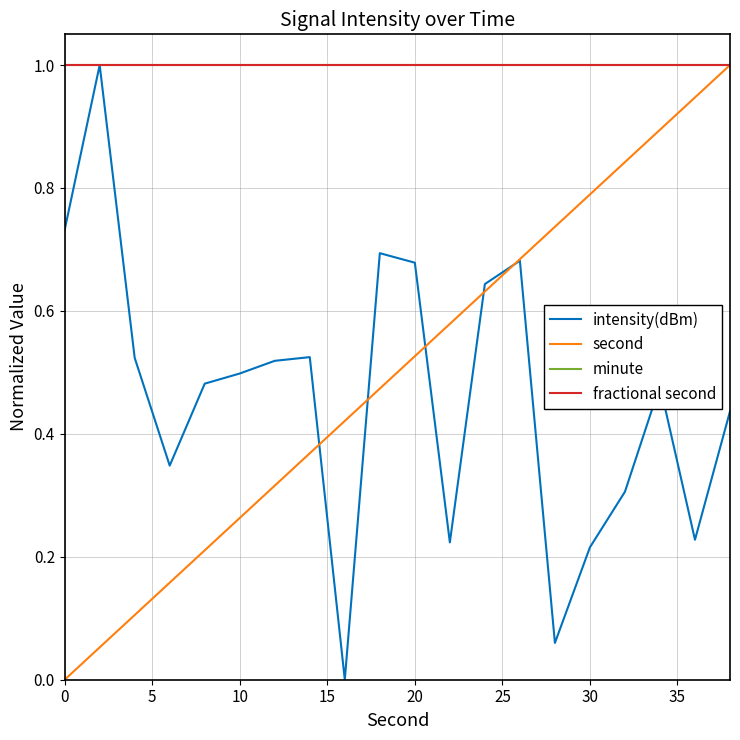

Reading right to left, what are all the values shown in this chart?

intensity(dBm): 0.4	0.2	0.5	0.3	0.2	0.1	0.7	0.6	0.2	0.7	0.7	0.0	0.5	0.5	0.5	0.5	0.3	0.5	1.0	0.7
second: 1.0	0.9	0.9	0.8	0.8	0.7	0.7	0.6	0.6	0.5	0.5	0.4	0.4	0.3	0.3	0.2	0.2	0.1	0.1	0.0
minute: 1.0	1.0	1.0	1.0	1.0	1.0	1.0	1.0	1.0	1.0	1.0	1.0	1.0	1.0	1.0	1.0	1.0	1.0	1.0	1.0
fractional second: 1.0	1.0	1.0	1.0	1.0	1.0	1.0	1.0	1.0	1.0	1.0	1.0	1.0	1.0	1.0	1.0	1.0	1.0	1.0	1.0